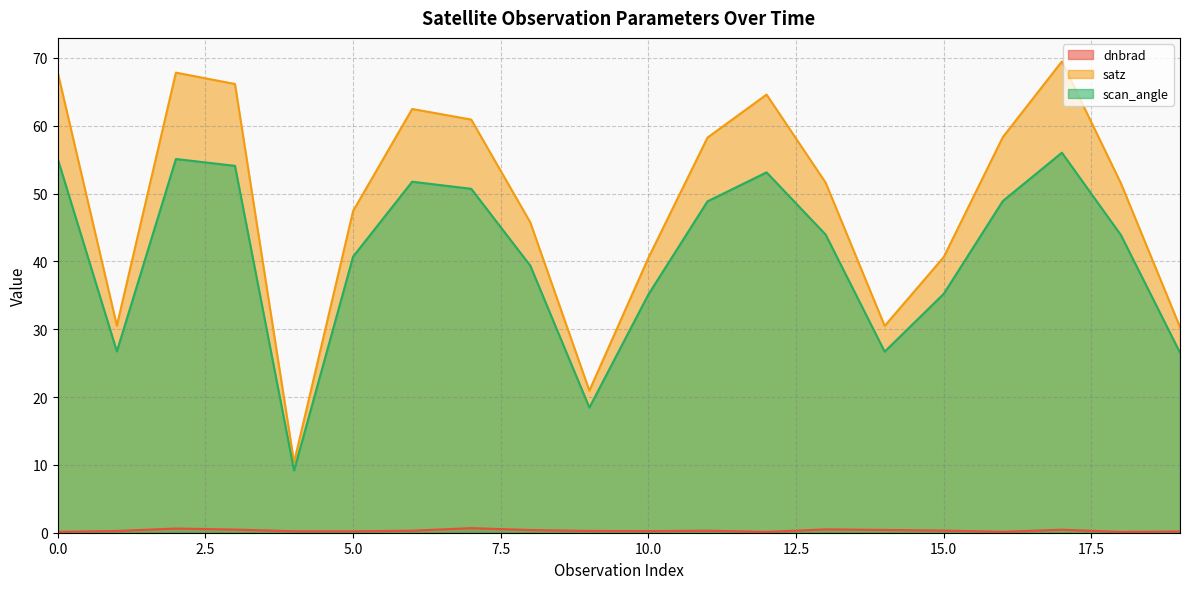

True or false: scan_angle and dnbrad intersect in this chart.

False